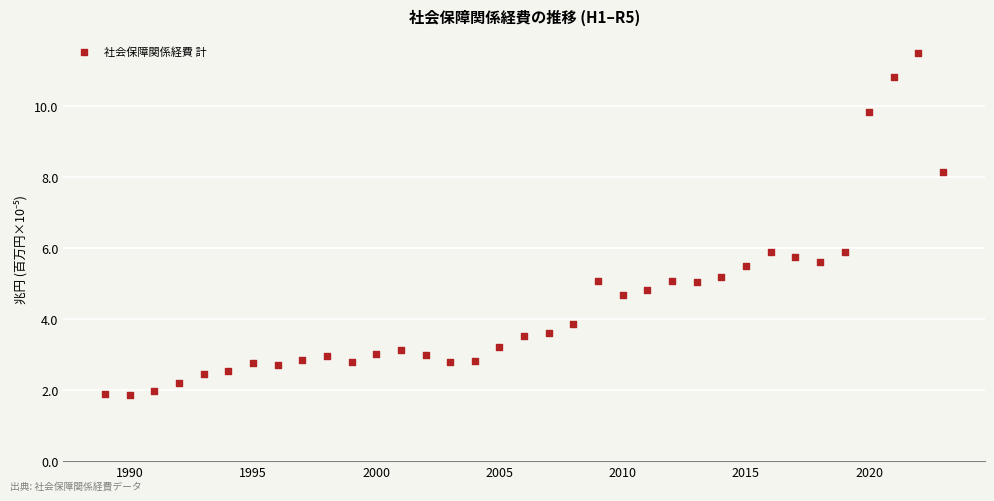

What is the range of Y values (max minus min)?

9.6